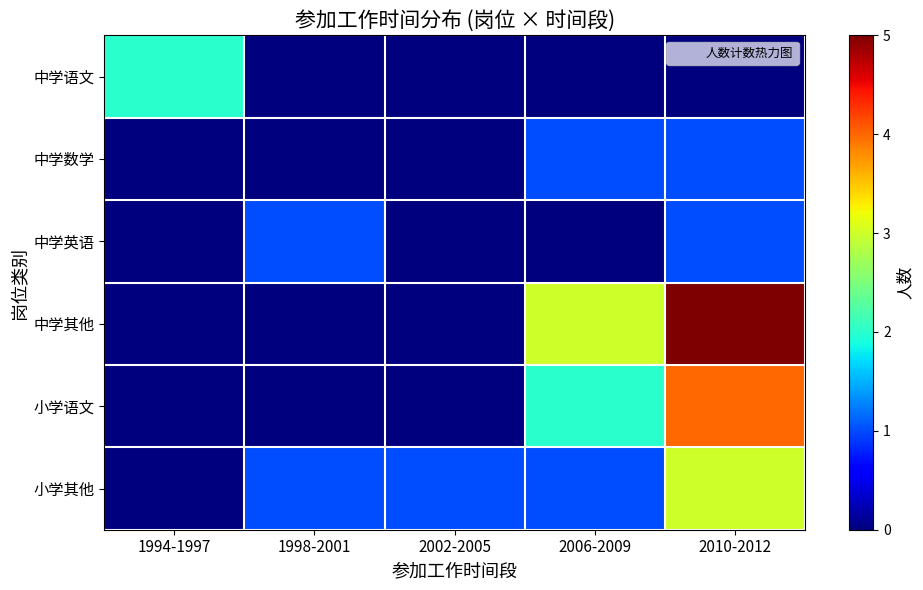

List the series in order of their peak value, lowest first.

中学数学, 中学英语, 中学语文, 小学其他, 小学语文, 中学其他